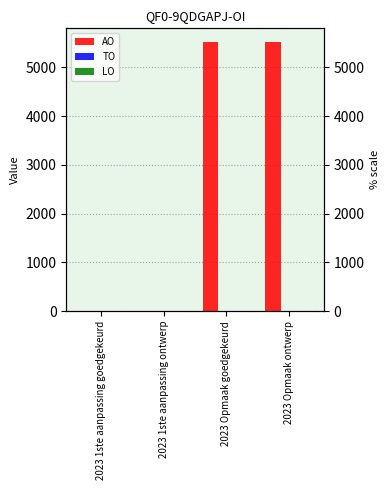

What is the total value across all series at 2023 Opmaak goedgekeurd?

5527